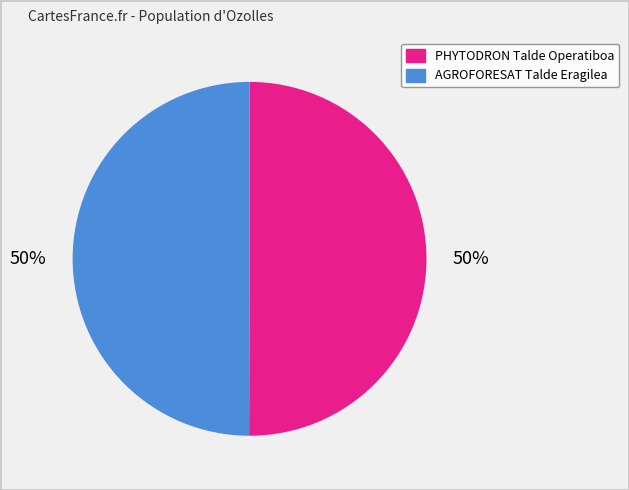

Is it true that PHYTODRON Talde Operatiboa is 50% of the pie?

True